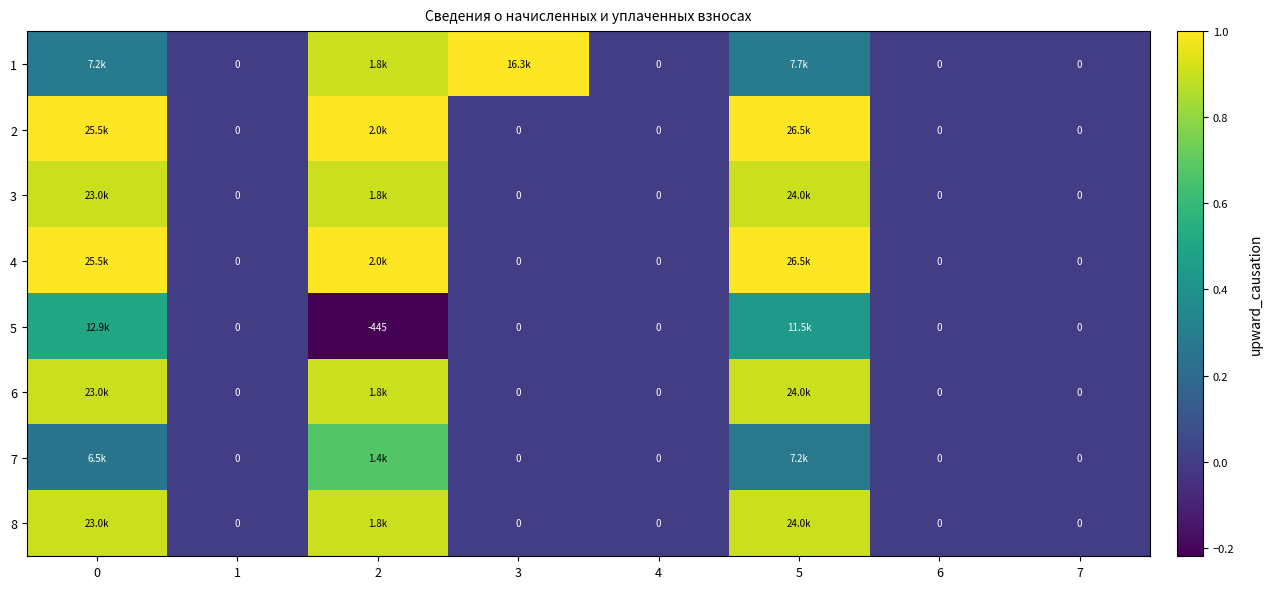

What is the difference between the highest and lowest values at 2?

1.2